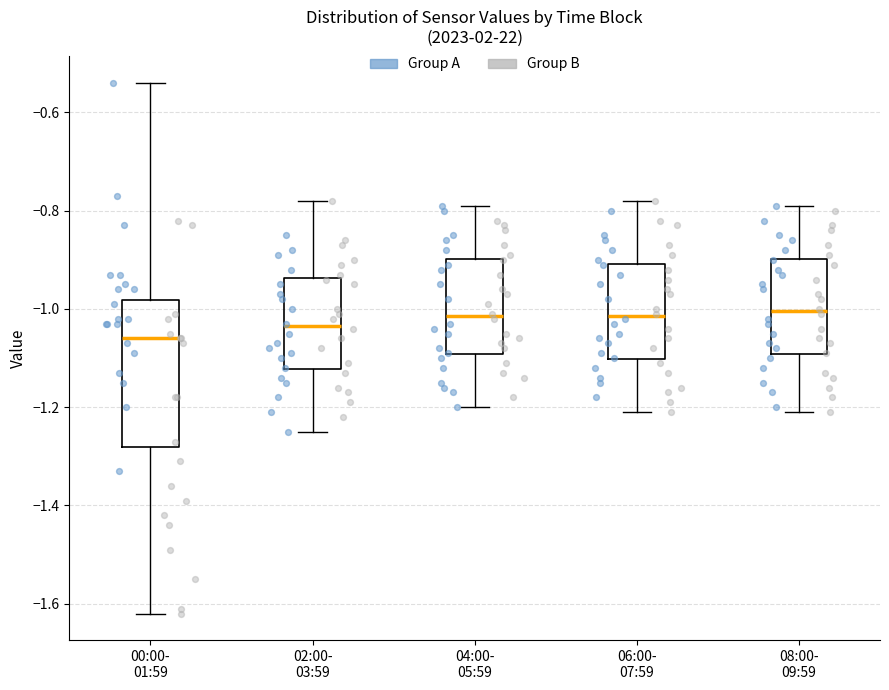

Reading left to right, transcribe this box plot: for each box, give where its median line is, the range the box spans, and where its two whiskers end, as read against the y-axis. The values are not printed on the chart, so give them approximately, as read against the axis.

00:00- 01:59: median -1.06, box -1.28 to -0.98, whiskers -1.62 to -0.54
02:00- 03:59: median -1.04, box -1.12 to -0.94, whiskers -1.24 to -0.78
04:00- 05:59: median -1.02, box -1.10 to -0.90, whiskers -1.20 to -0.78
06:00- 07:59: median -1.02, box -1.10 to -0.90, whiskers -1.20 to -0.78
08:00- 09:59: median -1.00, box -1.10 to -0.90, whiskers -1.20 to -0.78